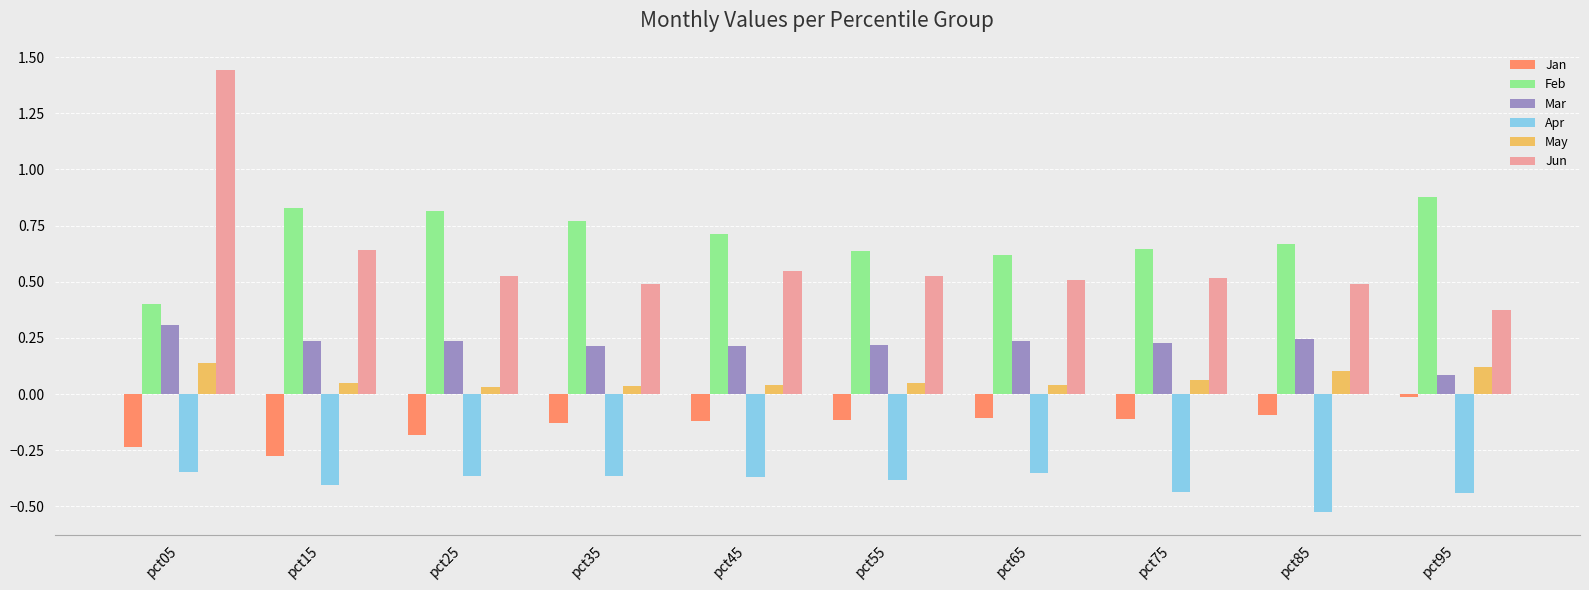

What is the sum of the Feb values at pct75 and pct15?

1.5